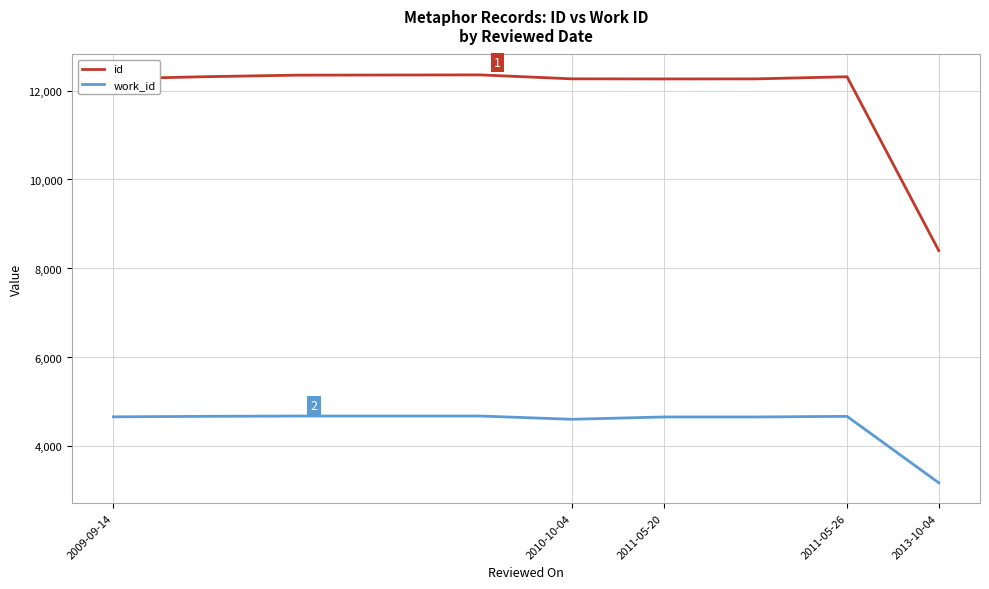

How many lines are shown in the chart?

2